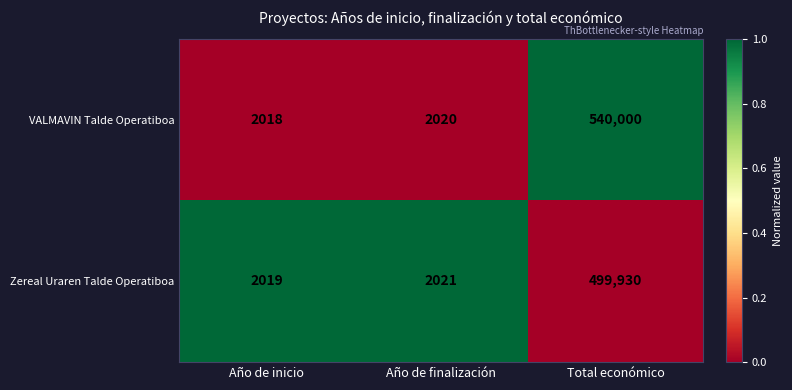

Reading right to left, list all the values displayed in this chart.

VALMAVIN Talde Operatiboa: Total económico=540000	Año de finalización=2020	Año de inicio=2018
Zereal Uraren Talde Operatiboa: Total económico=499930	Año de finalización=2021	Año de inicio=2019